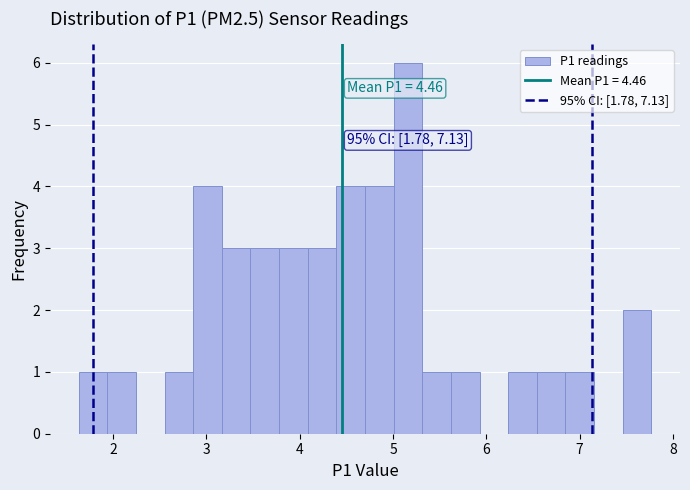

Read against the x-axis, roughly where is the centre of the tallest bar?

5.2